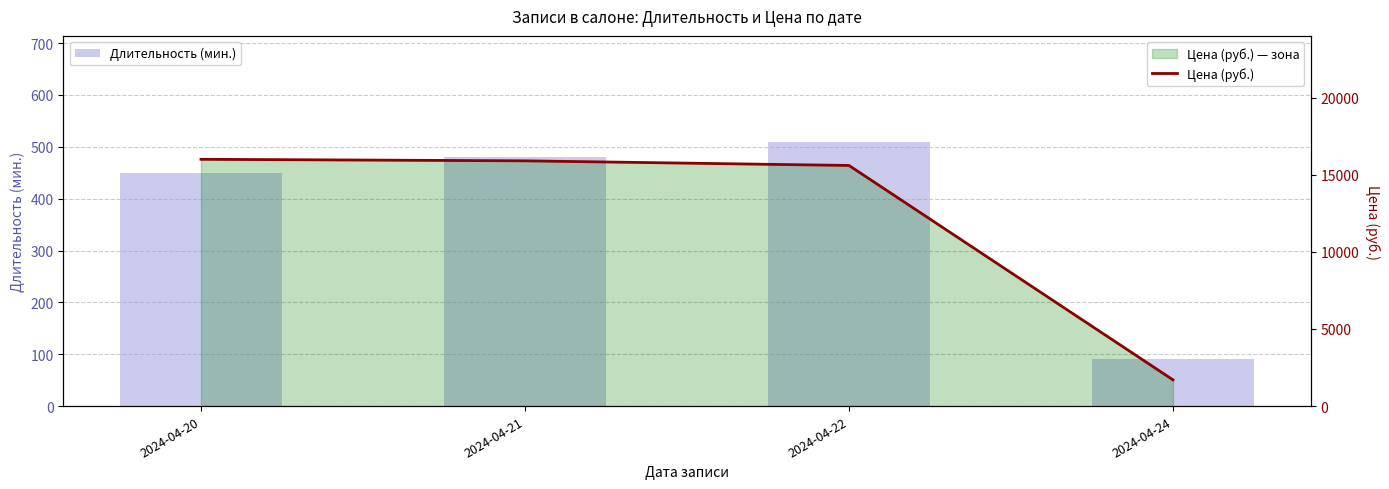

Rank the series by their average value, from highest to lowest.

Цена (руб.), Длительность (мин.)